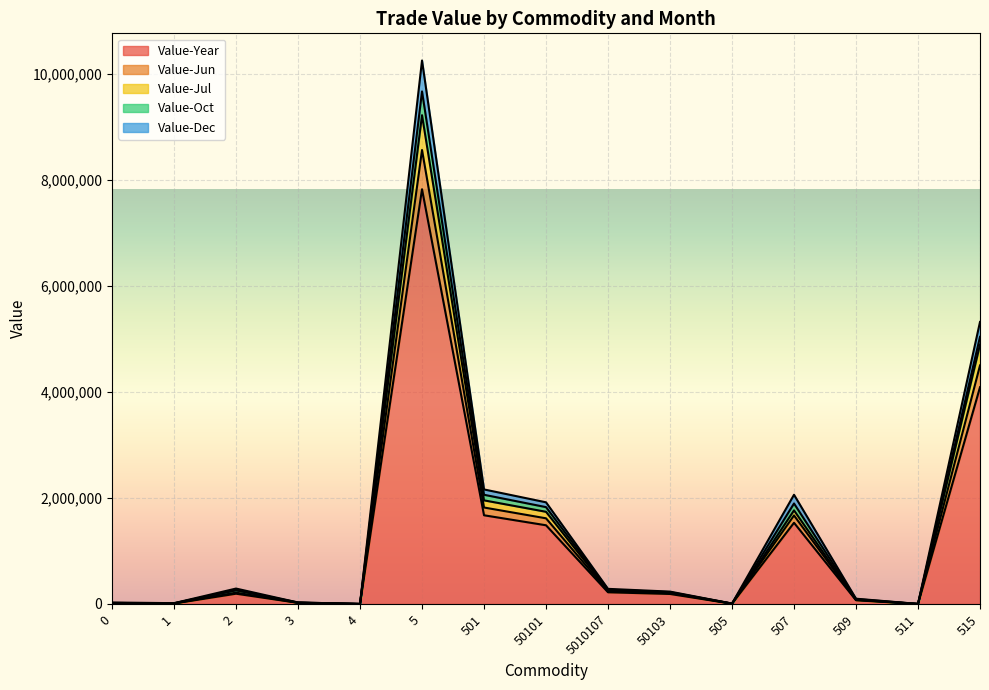

True or false: Value-Jun has a value of 25781 at 0.

False